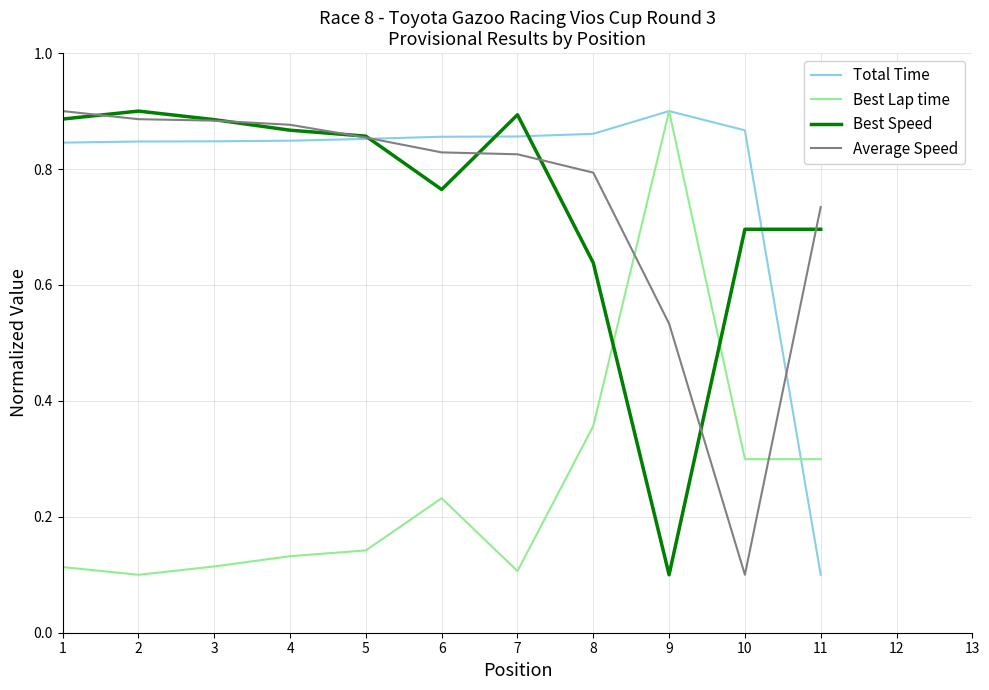

Rank the series at 1 from highest to lowest value.

Average Speed, Best Speed, Total Time, Best Lap time